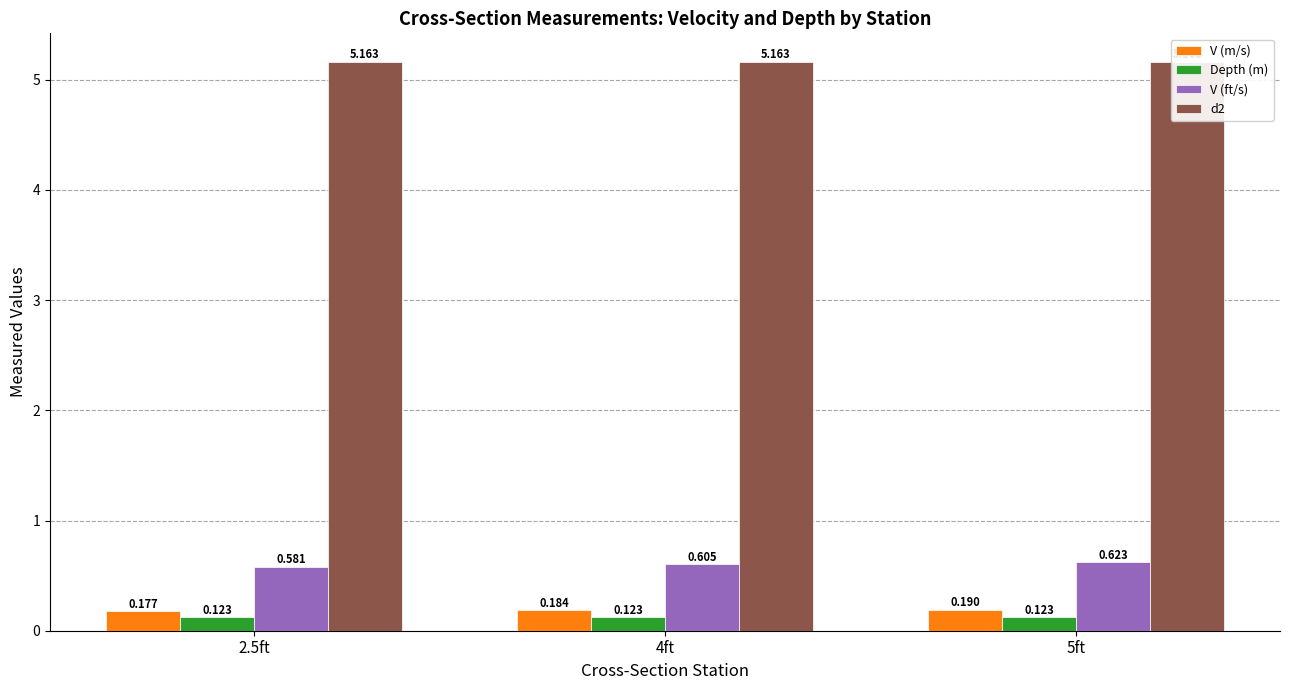

What is the label of the 1st bar from the right?

5ft